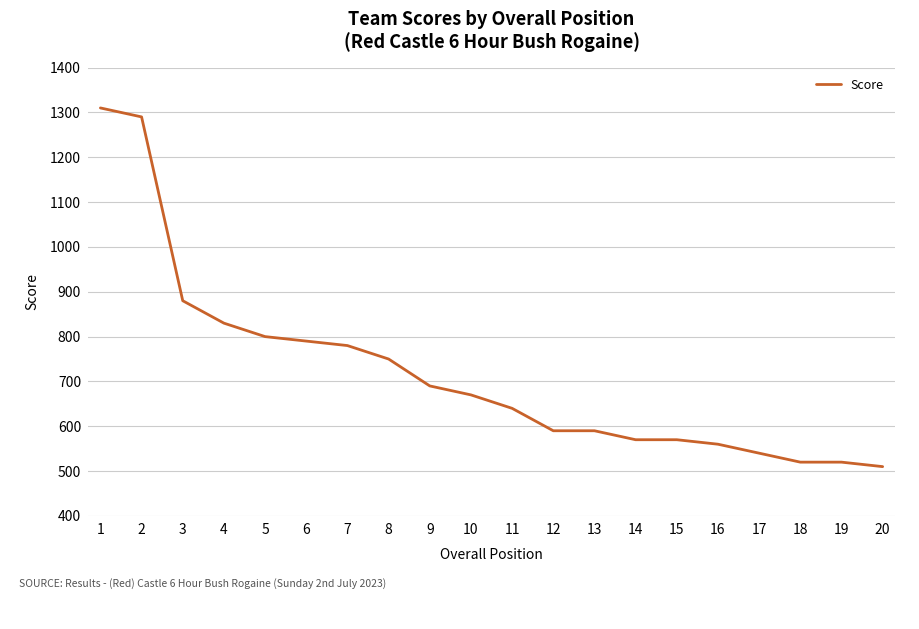

What is the approximate value at 8, to the nearest 10?

750